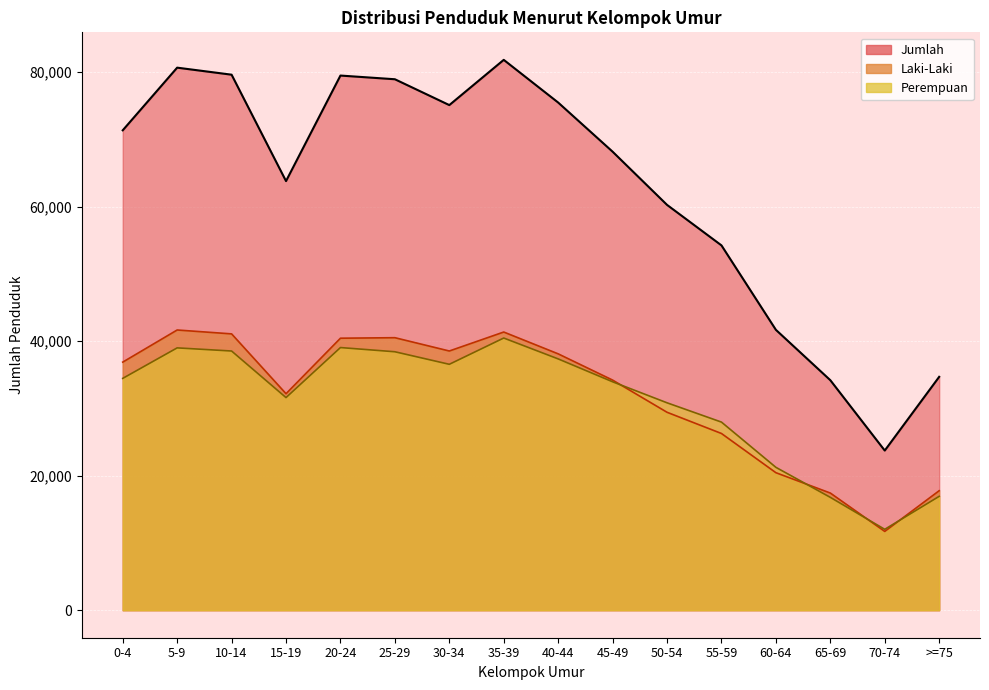

Reading right to left, transcribe all the data shown in this chart.

Laki-Laki: 17766	11714	17418	20444	26273	29427	34212	38114	41358	38538	40516	40440	32188	41083	41661	36884
Perempuan: 16930	12023	16778	21241	27967	30836	33960	37362	40466	36560	38424	39049	31611	38535	39002	34466
Jumlah: 34696	23737	34196	41685	54240	60263	68172	75476	81824	75098	78940	79489	63799	79618	80663	71350